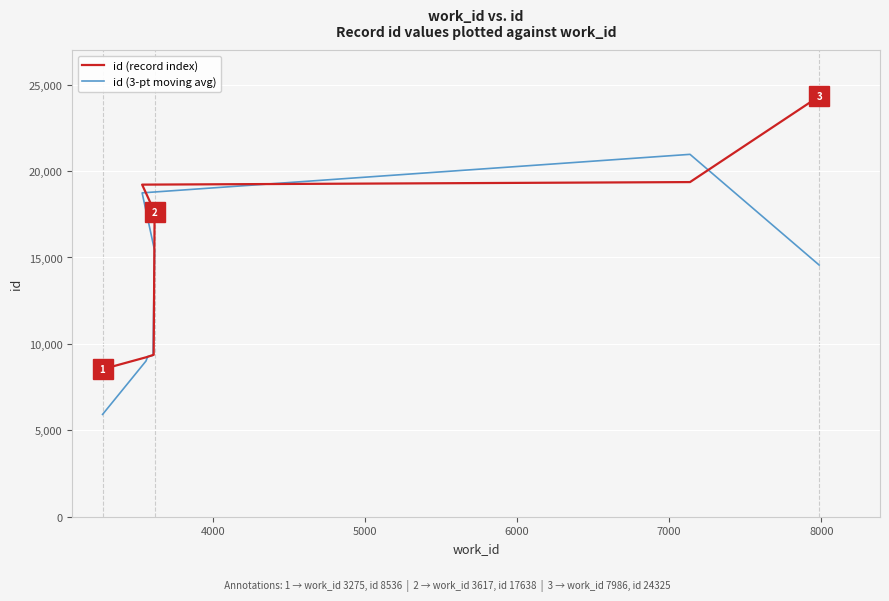

Is it true that id (3-pt moving avg) equals 14895.4 at 4000?

False